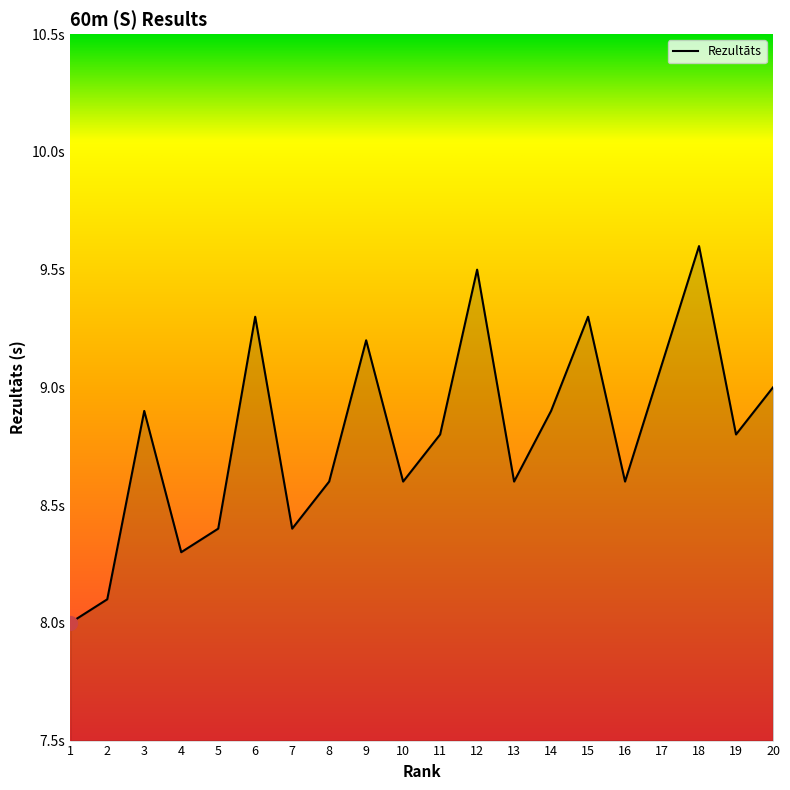

The value at 13 is 3.0. True or false?

False